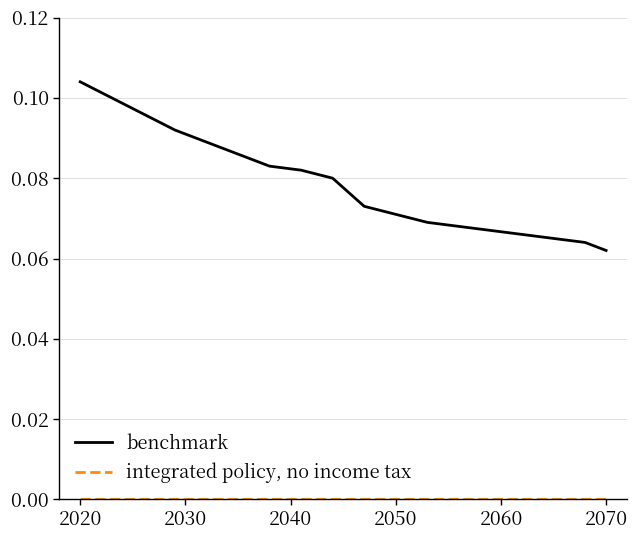

What is the maximum value shown in the chart?

0.1